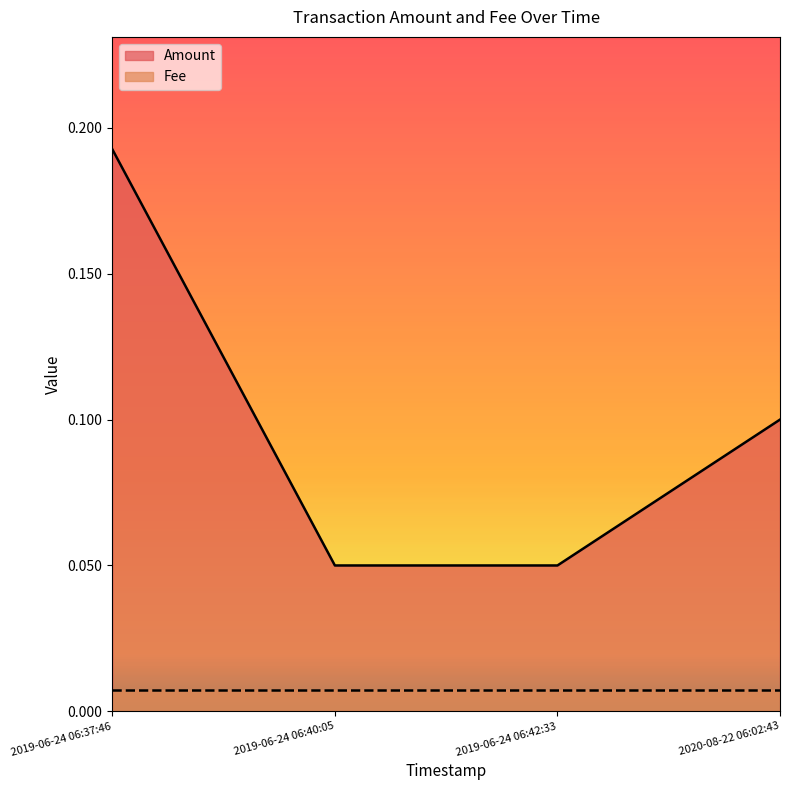

Which category has the lowest value across all series?

2019-06-24 06:40:05